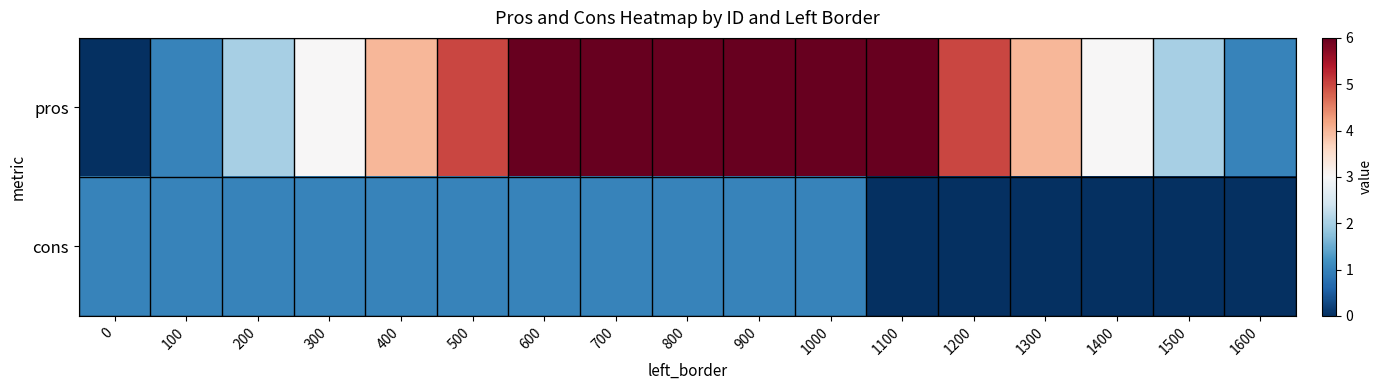

Which has a higher value, 100 or 600?

600